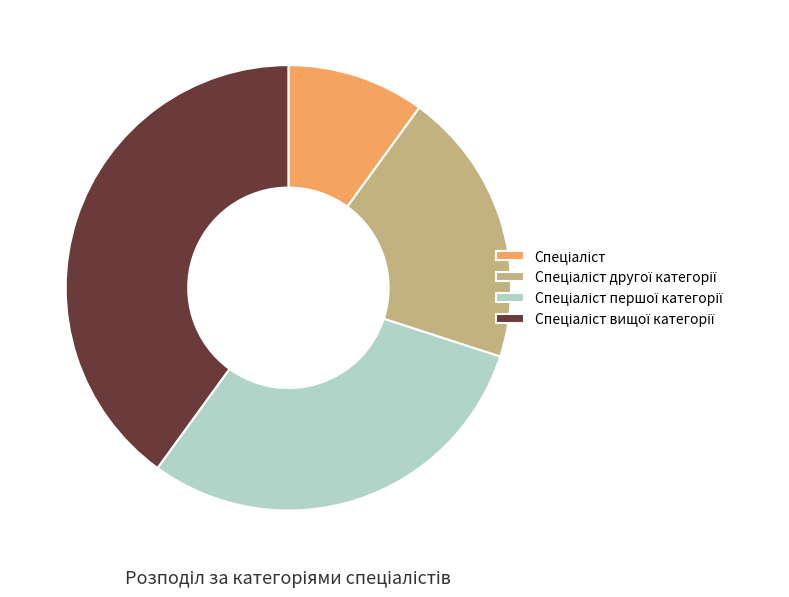

Is there any slice that represents more than half of the pie?

No